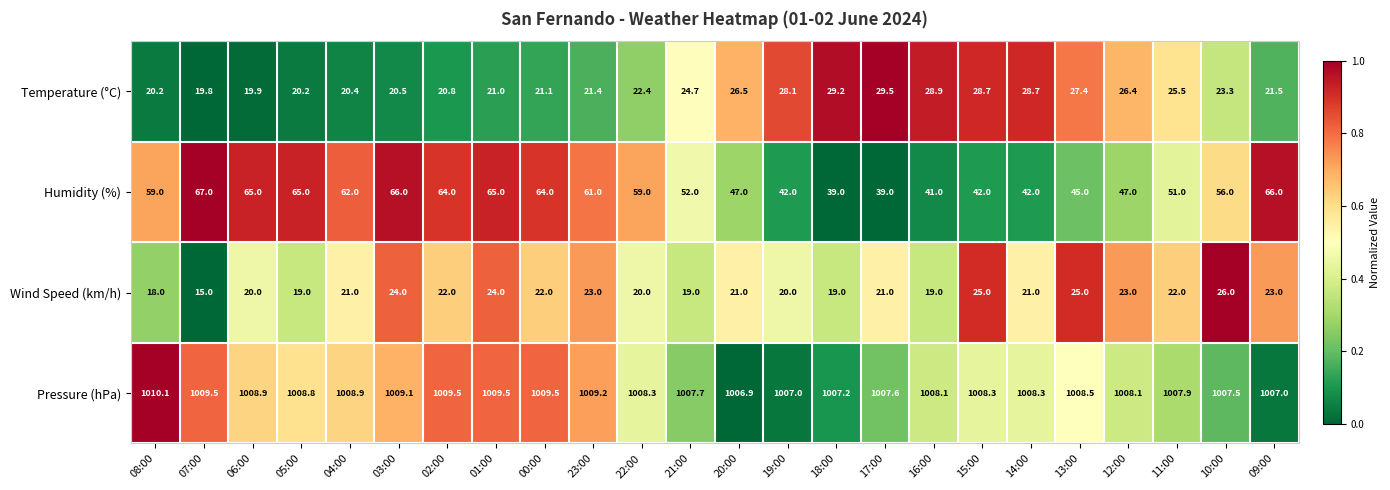

True or false: Pressure (hPa) has a value of 1009.5 at 00:00.

True